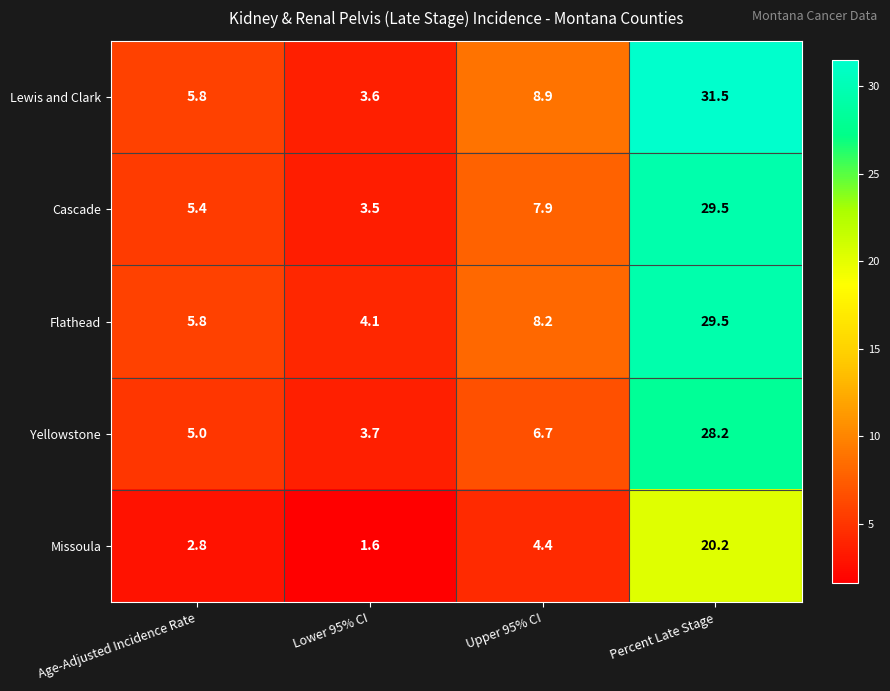

How many data points in Yellowstone are less than 6?

2